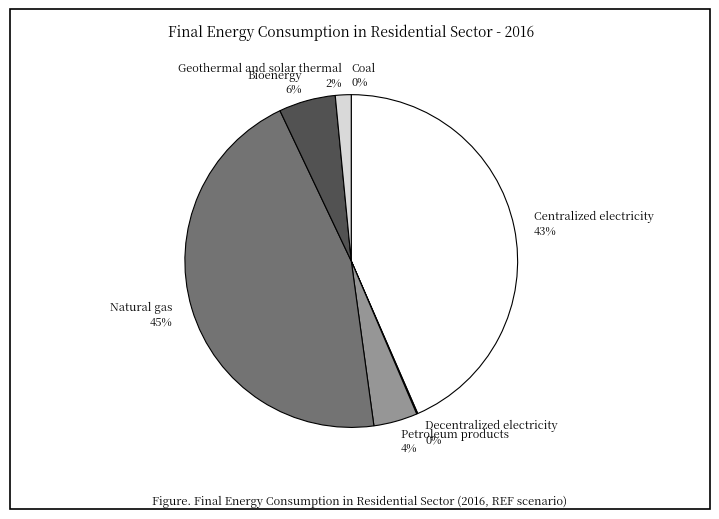

Which slice is the largest?

Natural gas